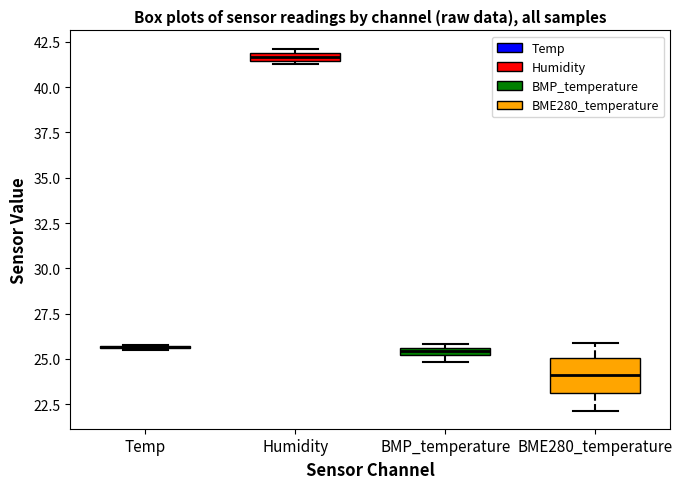

Where does the median line of the box for BME280_temperature sit on the y-axis? The values are not printed on the chart, so give them approximately, as read against the axis.

24.0